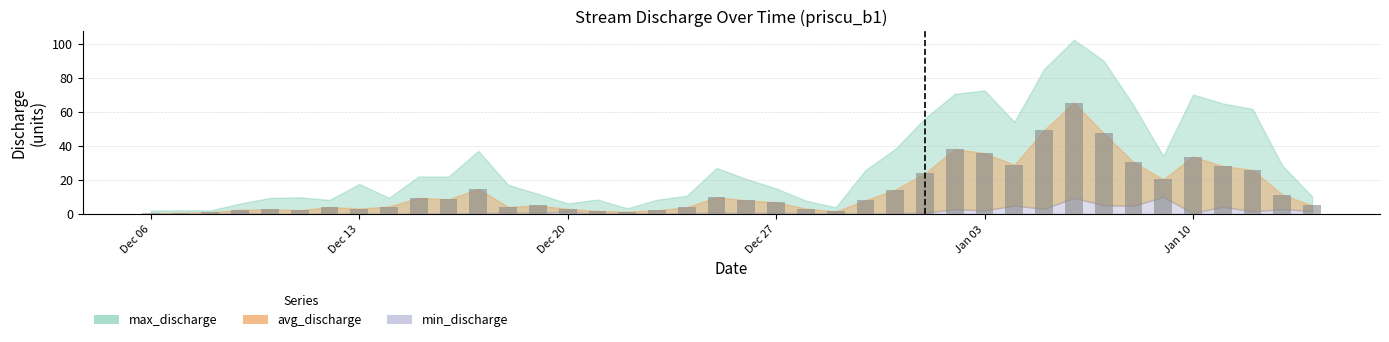

How many bars are there in total?

40